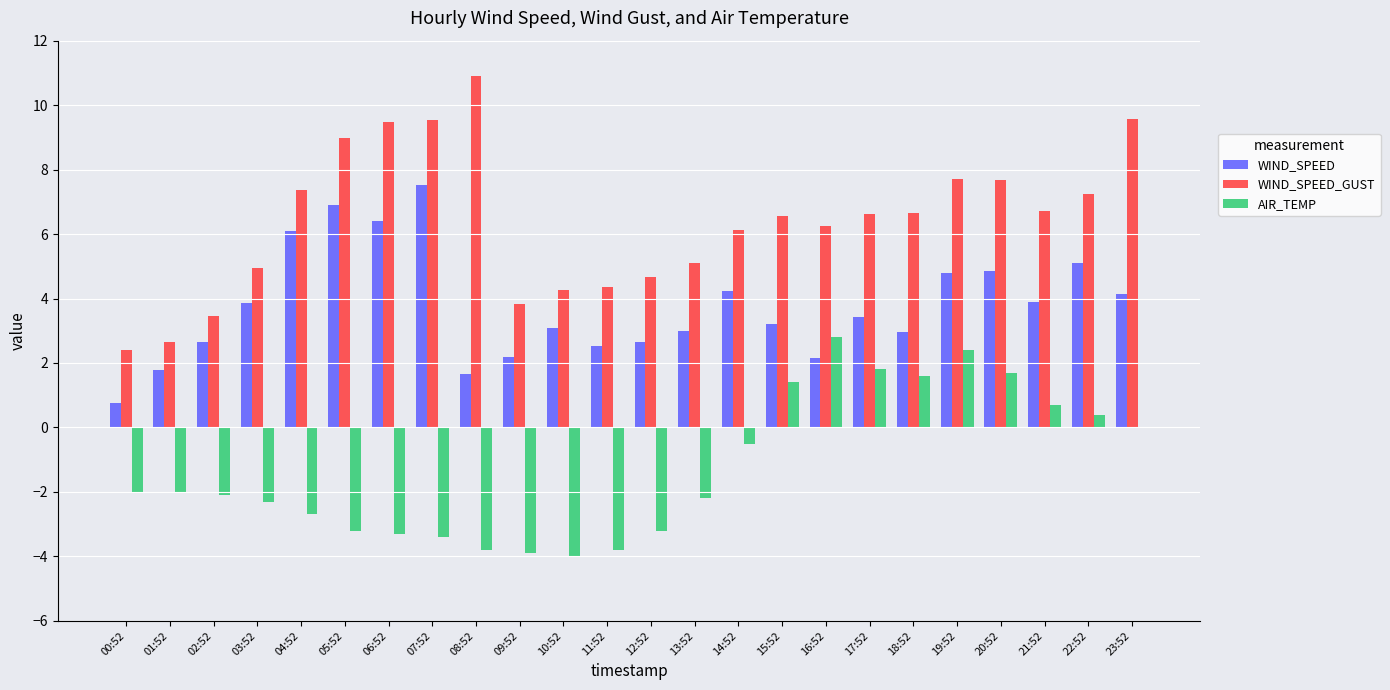

The WIND_SPEED_GUST series shows 6.1 at 14:52. True or false?

True